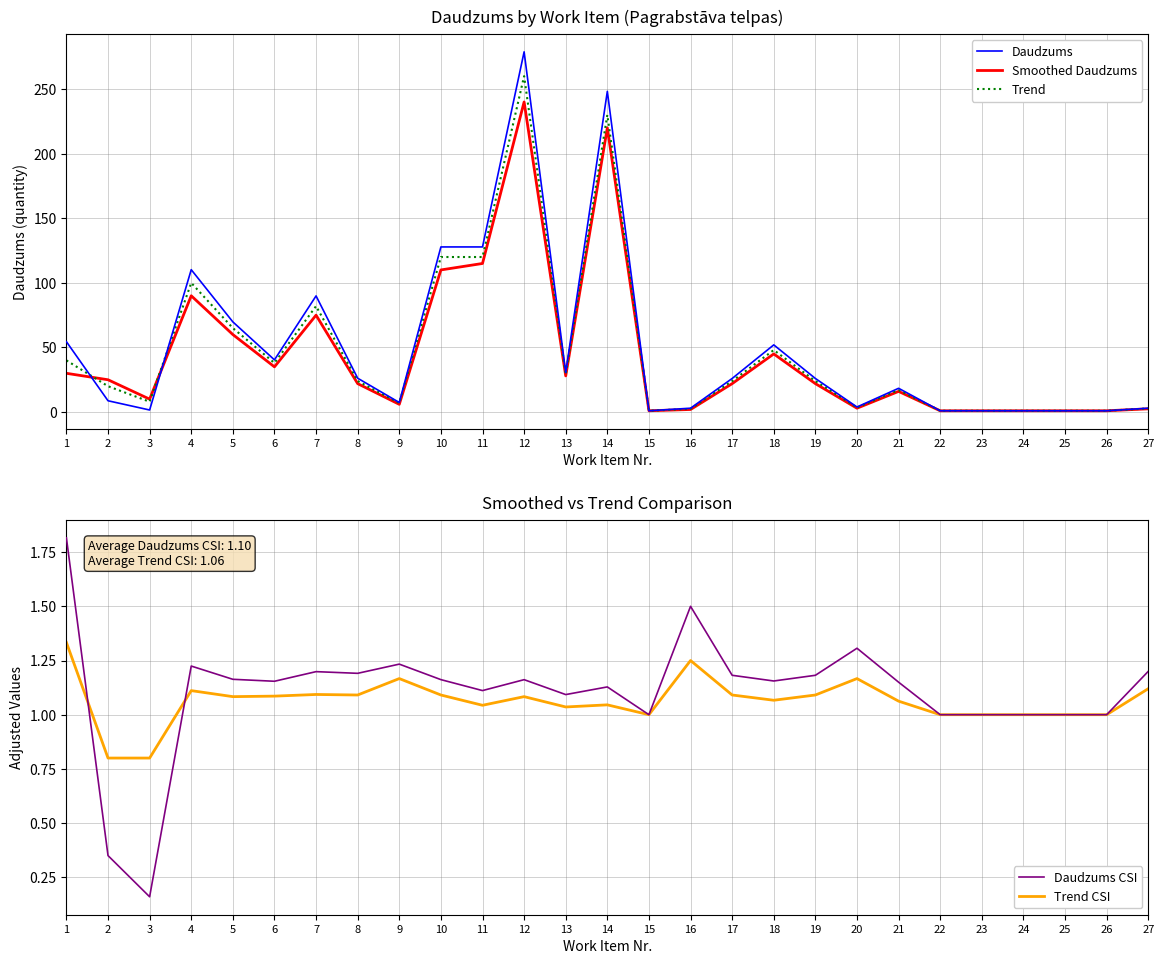

Between 4 and 18, which series saw the biggest shift?

Daudzums